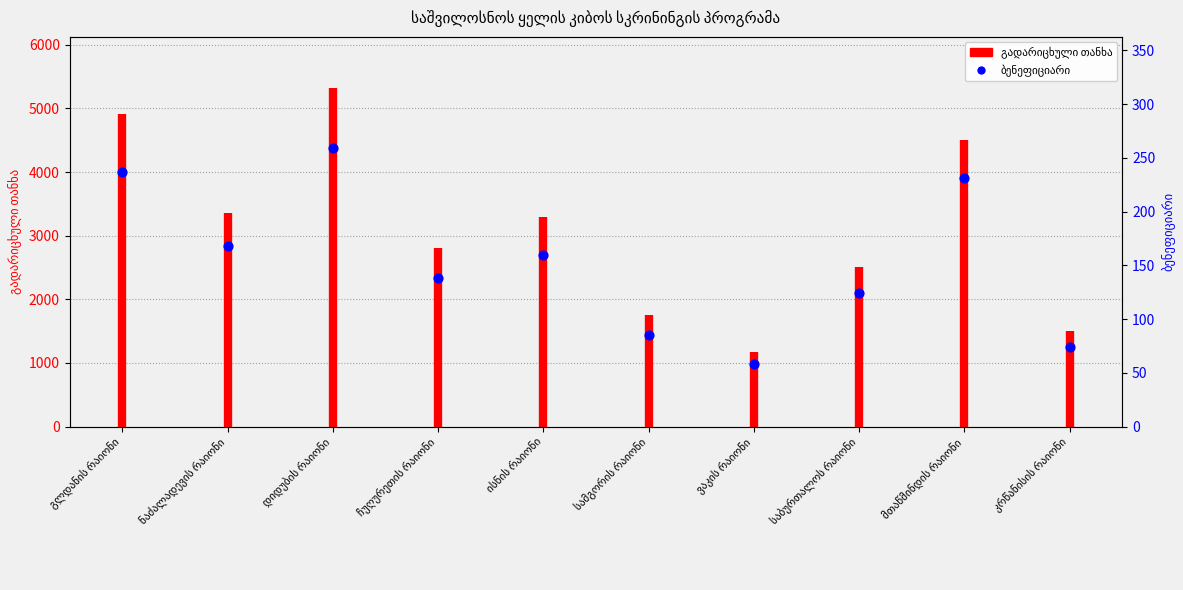

Which has a higher value, კრწანისის რაიონი or საბურთალოს რაიონი?

საბურთალოს რაიონი